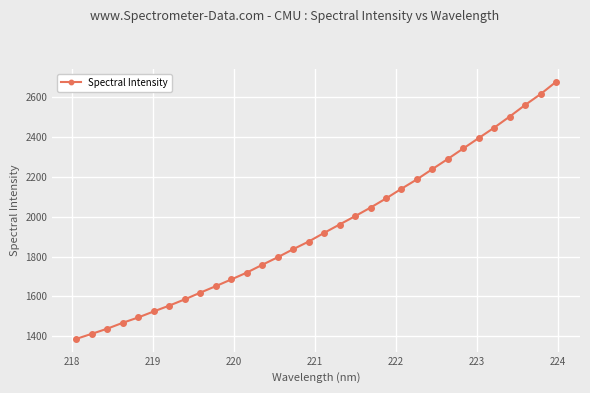

How many lines are shown in the chart?

1